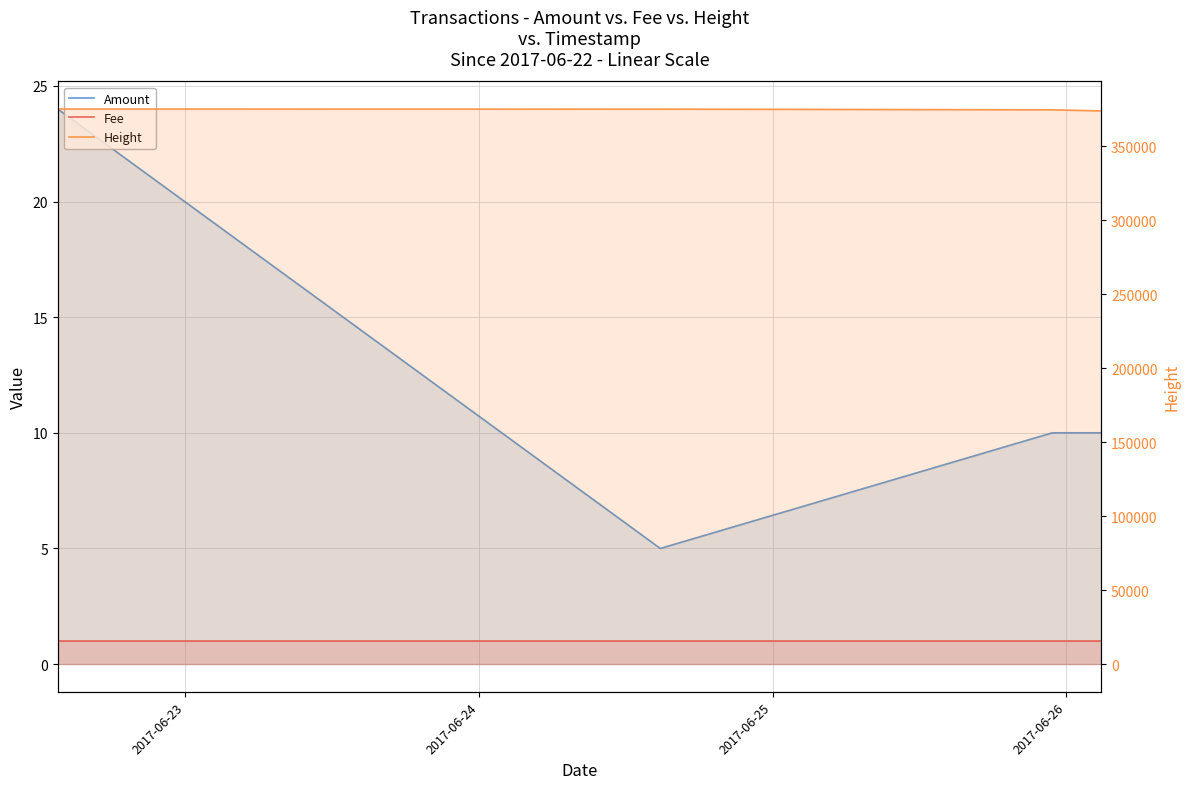

Reading left to right, list all the values displayed in this chart.

Amount: 24	5	10	10
Fee: 1	1	1	1
Height: 375115	375055	374576	373841